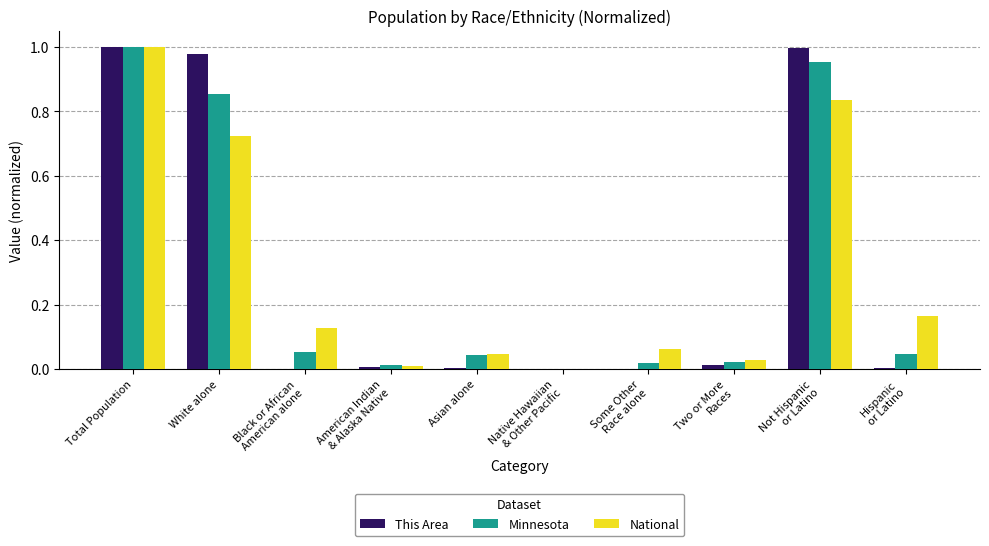

Is it true that National equals 1.0 at White alone?

False